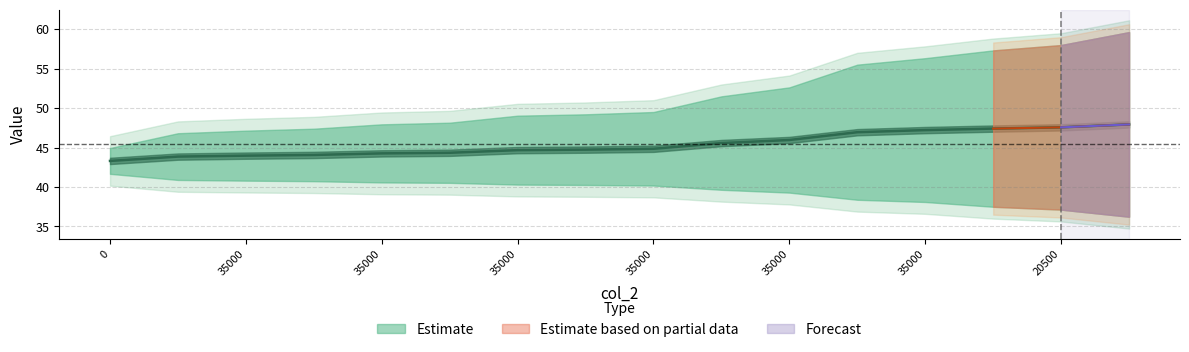

What is the difference between the second highest and second lowest values?

3.7